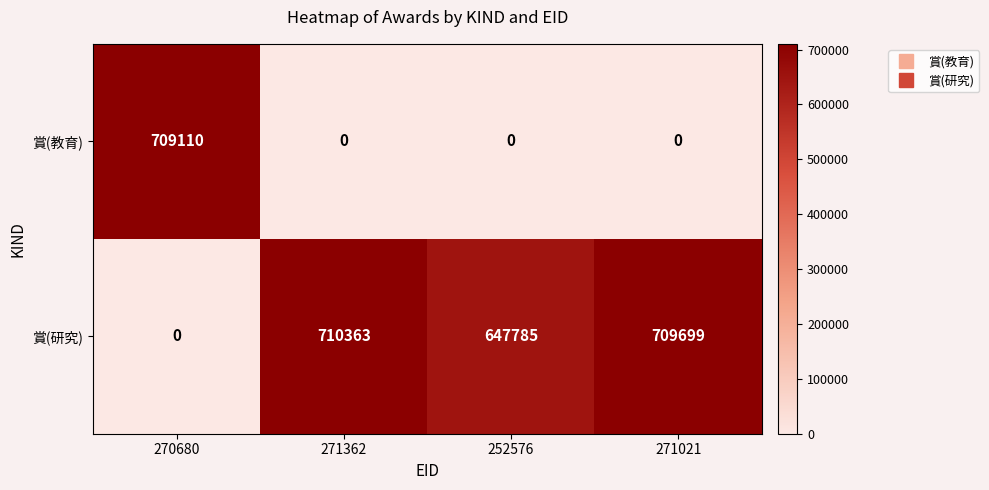

At which category is the sum across all series the highest?

271362